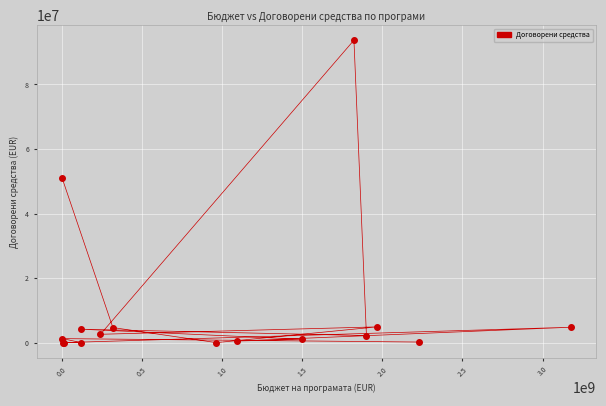

What Y value in the scatter plot is closest to 46860795?

51124094.4